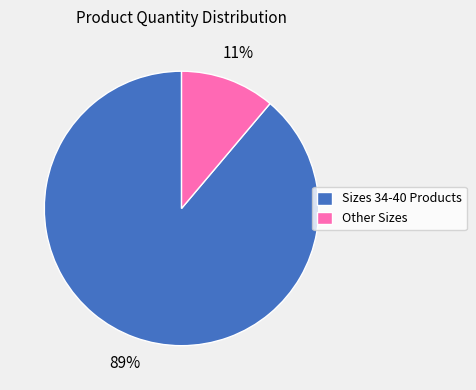

Does any single category account for the majority?

Yes